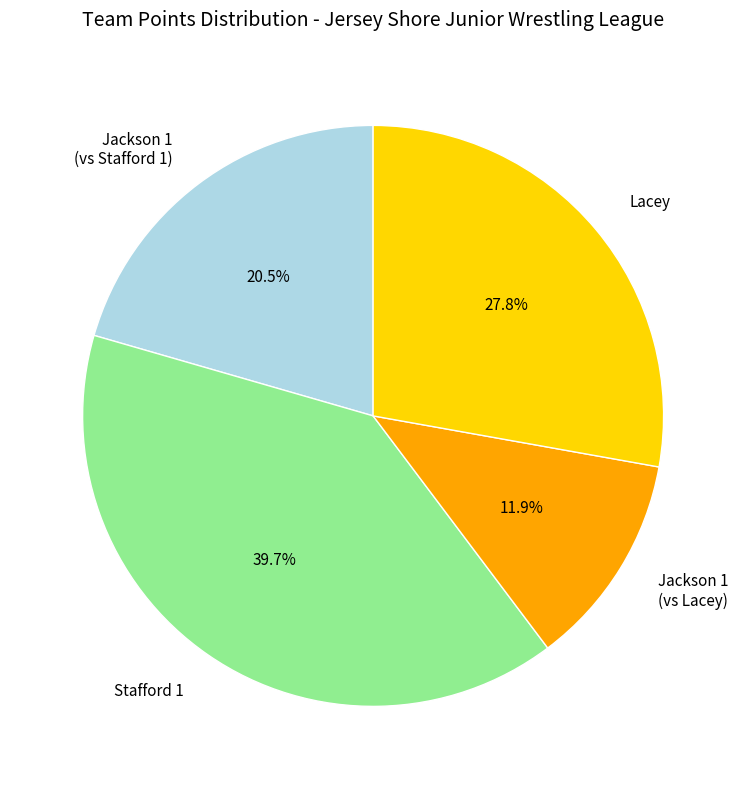

Rank the categories by value from lowest to highest.

Jackson 1 (vs Lacey), Jackson 1 (vs Stafford 1), Lacey, Stafford 1